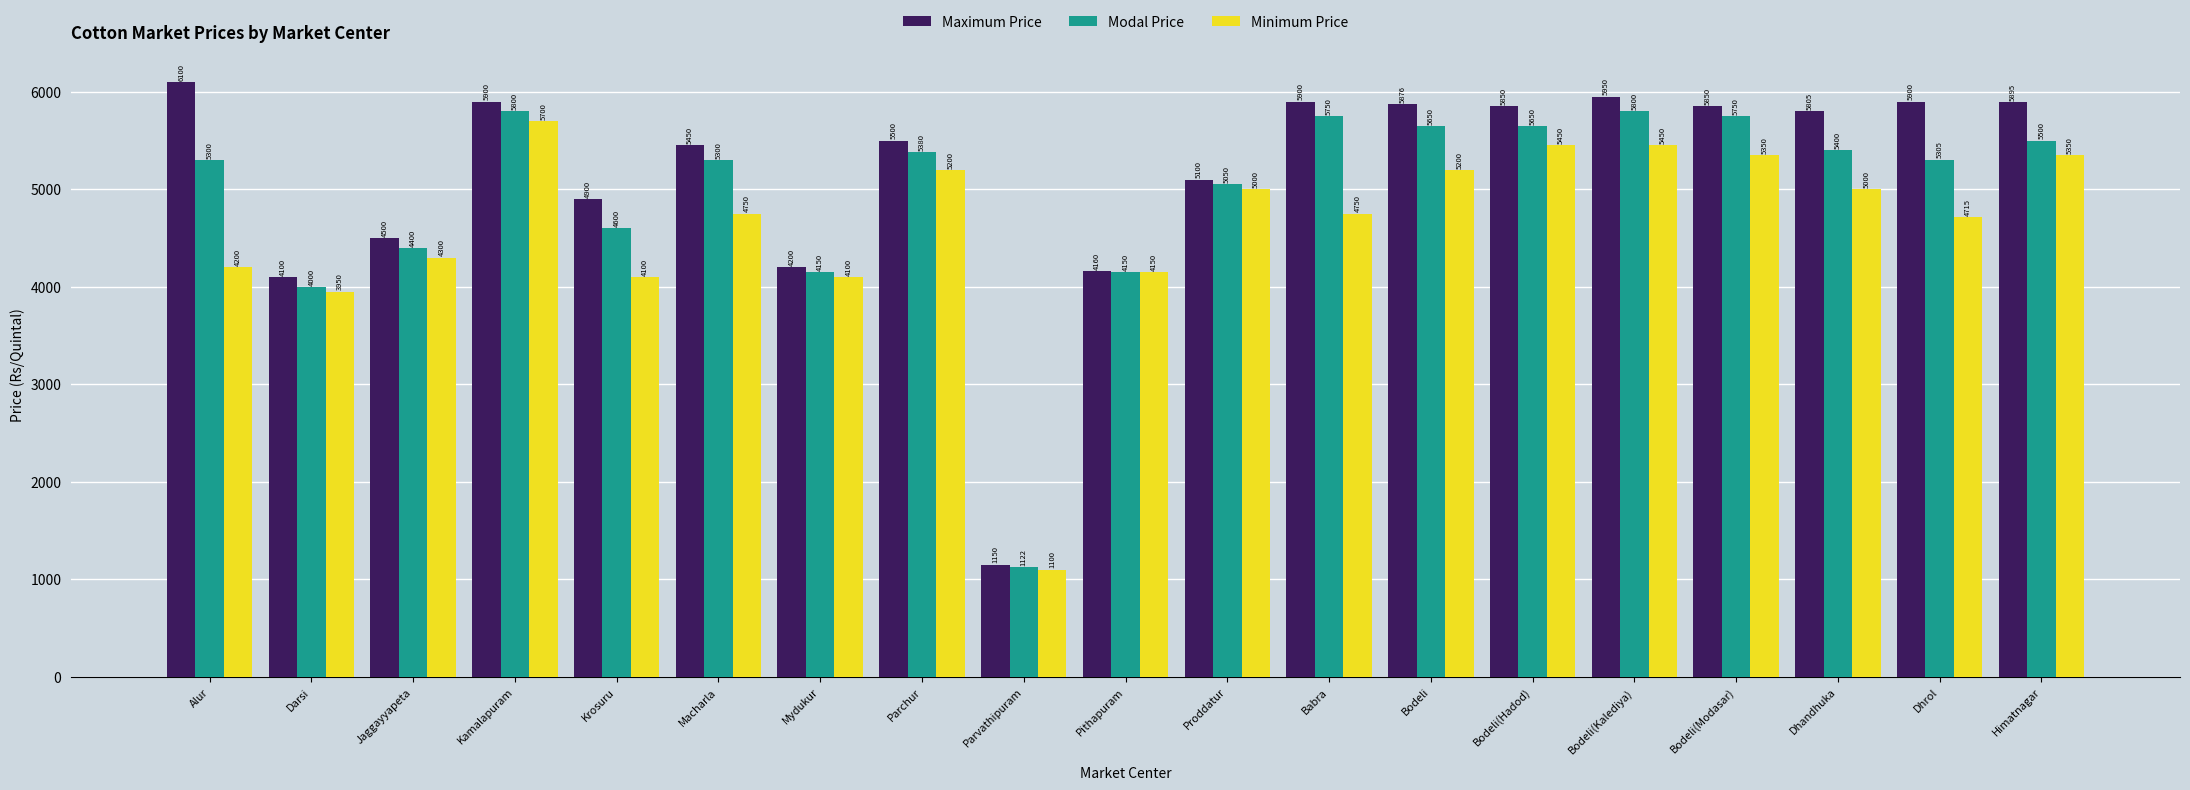

Is it true that Maximum Price equals 9267 at Bodeli(Kalediya)?

False